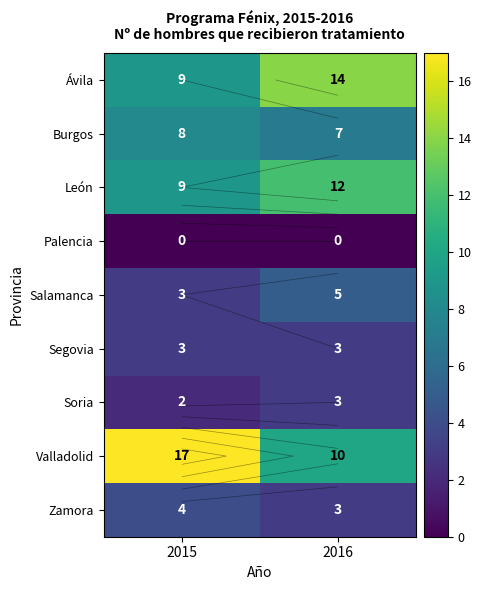

How many data points does each series have?

2